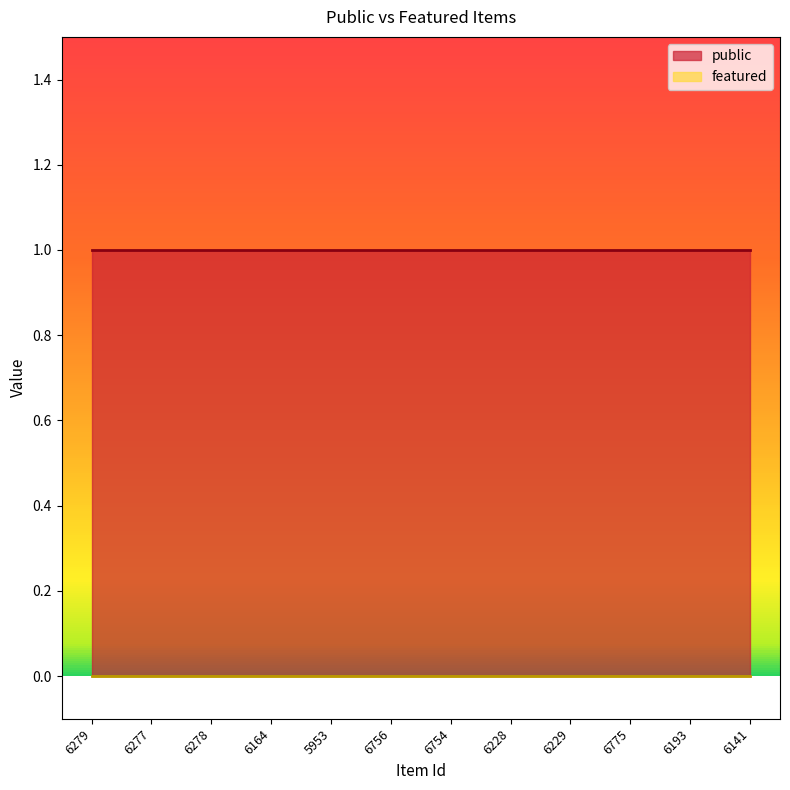

Reading left to right, what are all the values shown in this chart?

public: 1	1	1	1	1	1	1	1	1	1	1	1
featured: 0	0	0	0	0	0	0	0	0	0	0	0